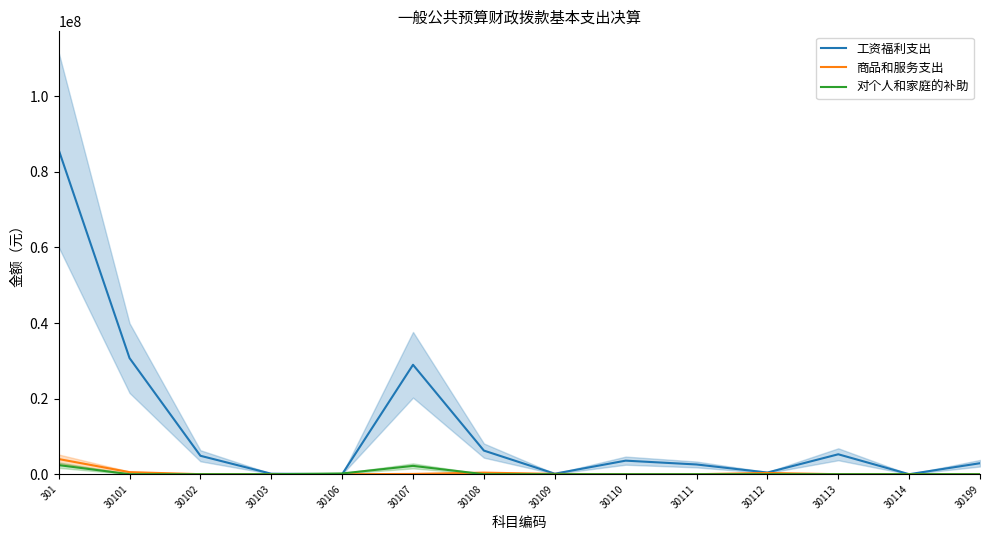

Where is the first local maximum for 工资福利支出?

30107